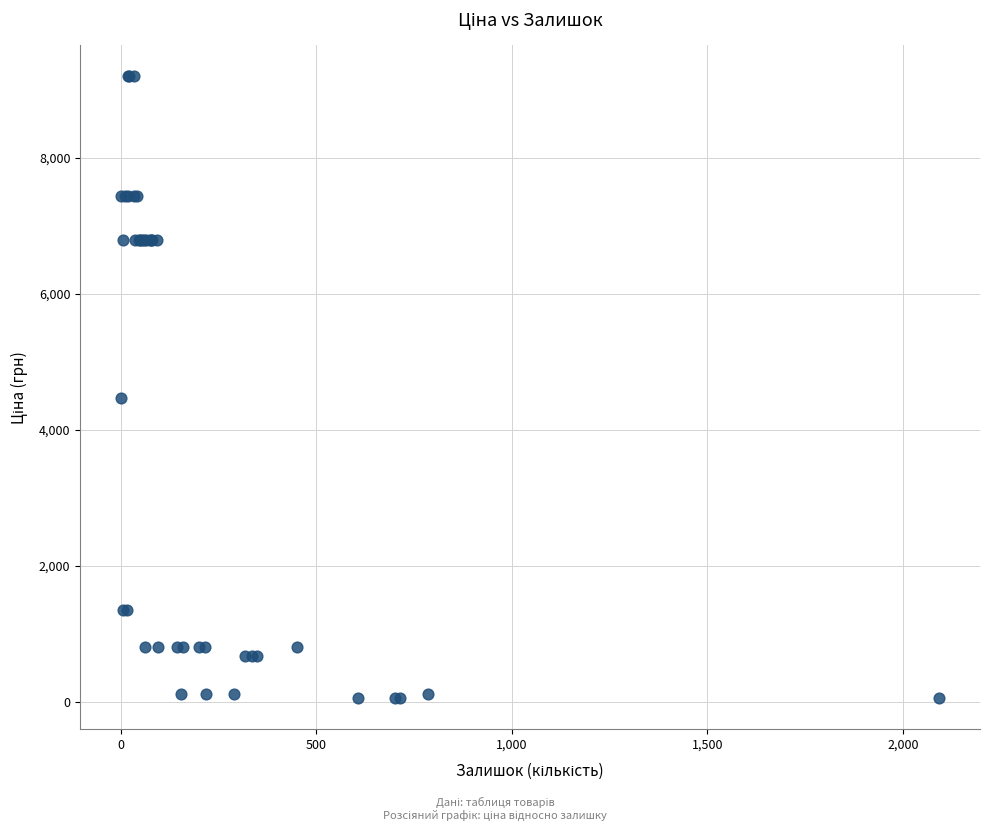

What Y value in the scatter plot is closest to 4626?

4470.6